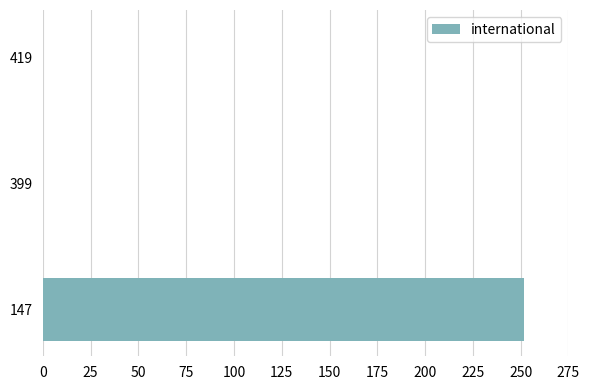

The chart shows a value of 0 at 399. True or false?

True